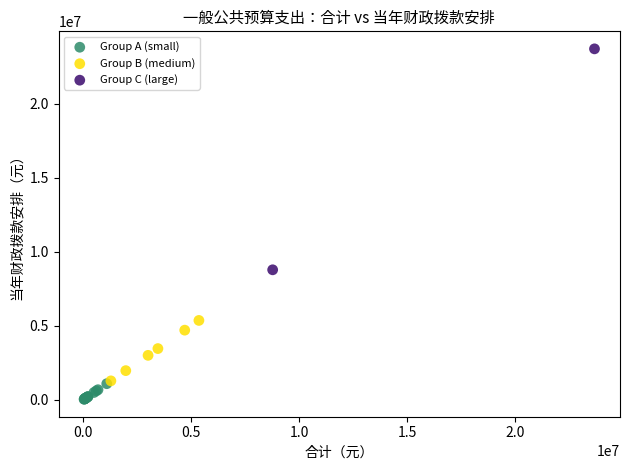

What are all the series names shown in the legend?

Group A (small), Group B (medium), Group C (large)